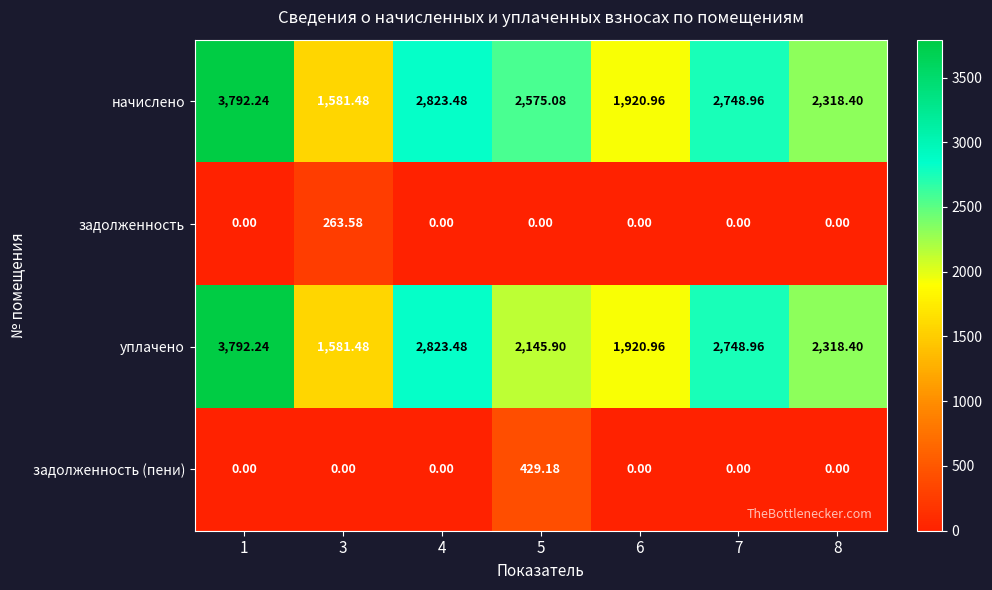

Between 5 and 8, which series saw the biggest shift?

задолженность (пени)